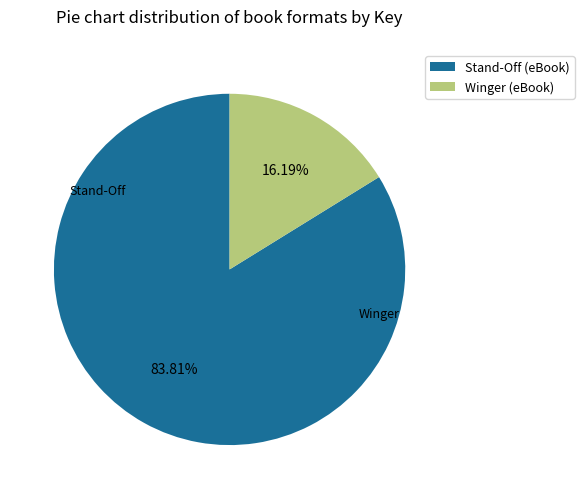

What percentage is the Winger (eBook) slice, to the nearest percent?

16%